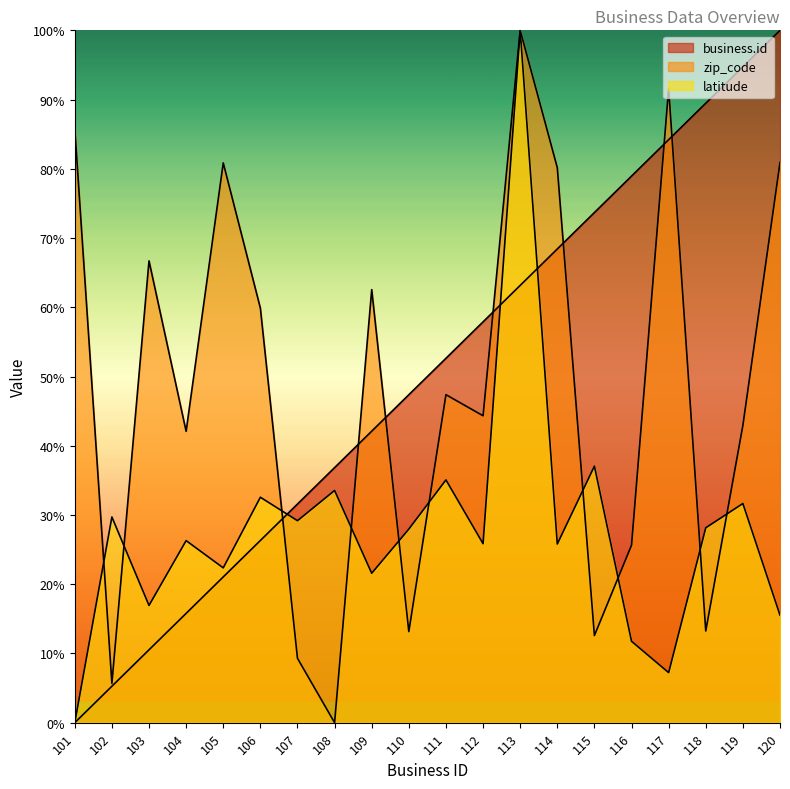

True or false: latitude has more than 1 interior local peaks.

True